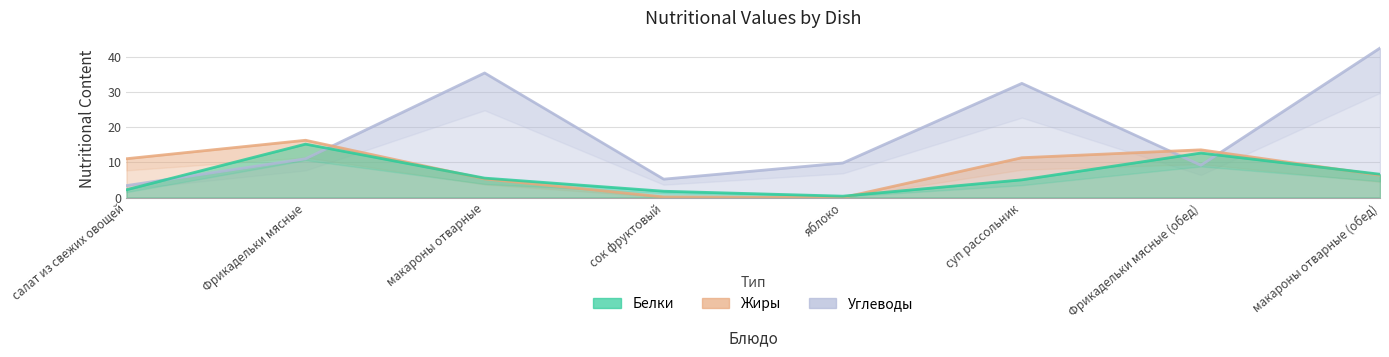

At which label does Белки reach its minimum?

яблоко